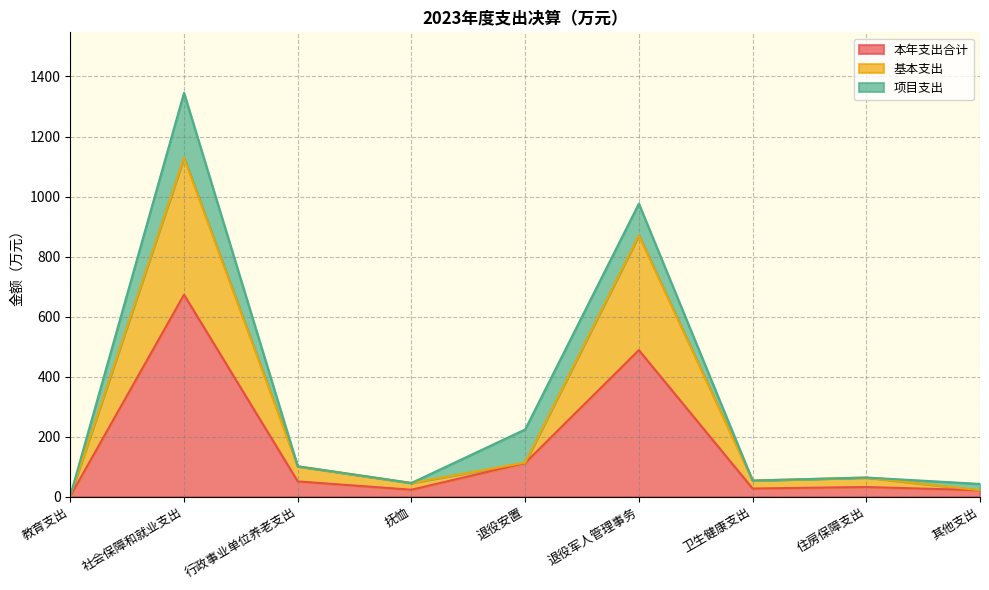

At which category is the sum across all series the highest?

社会保障和就业支出